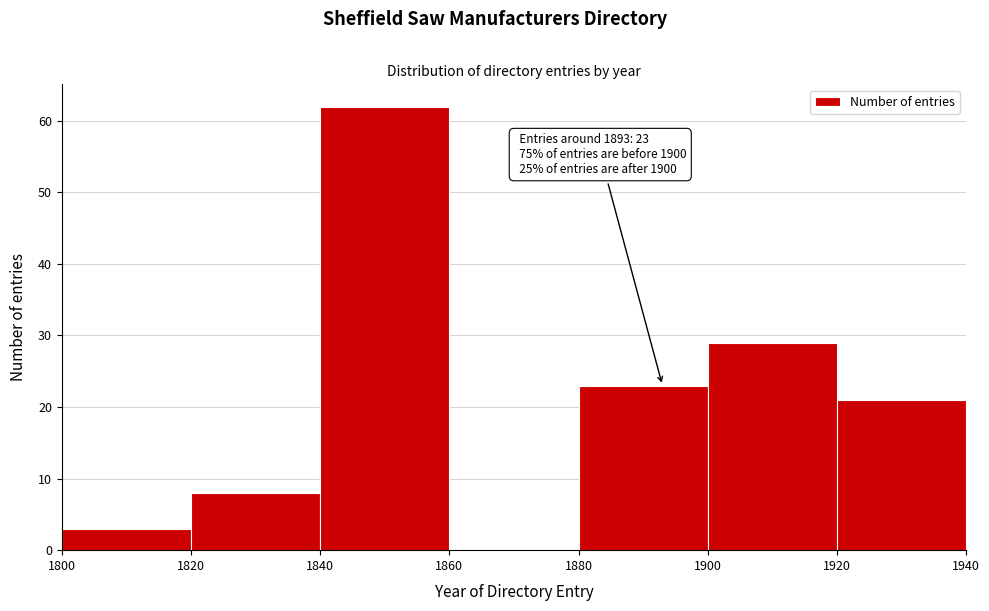

Over which range of the x-axis is the bar tallest?

1840 to 1860